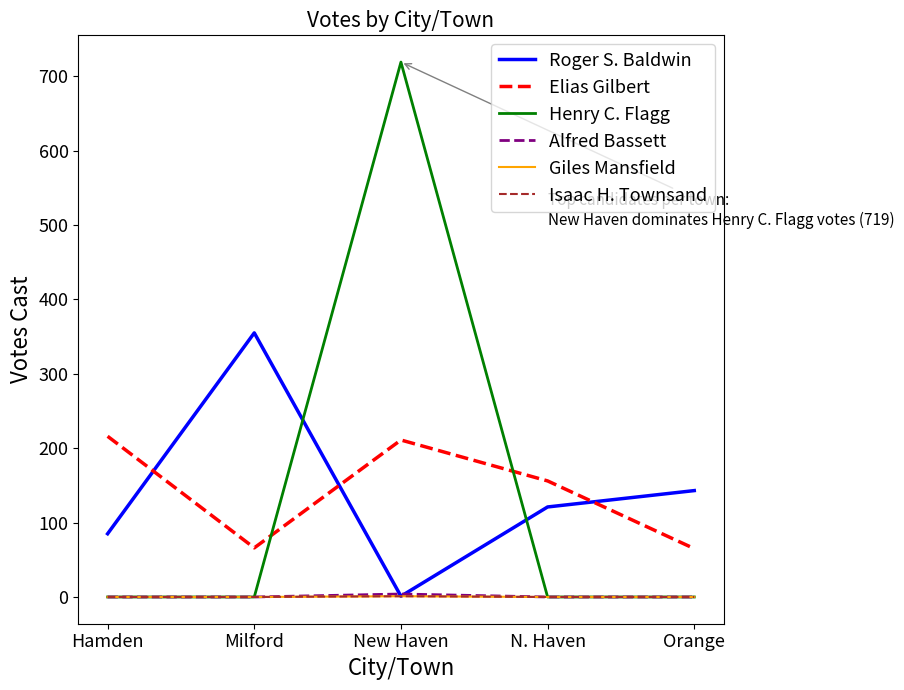

Does the chart display data point markers on the line(s)?

No